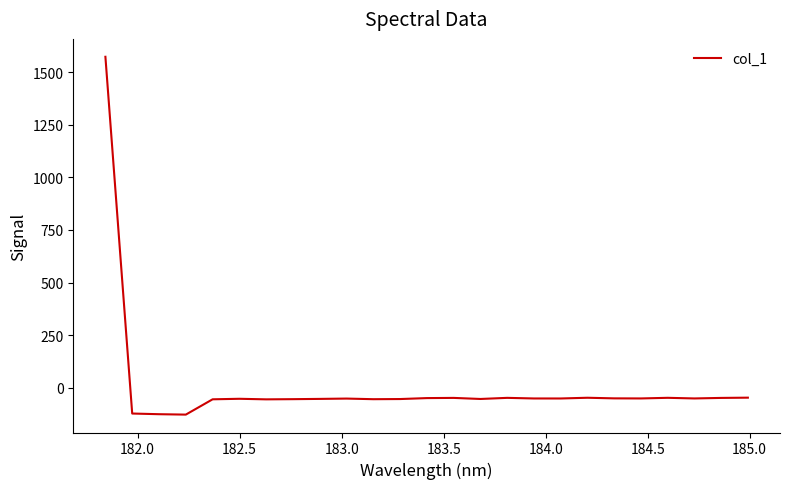

What is the difference between the maximum and minimum values?

1700.4